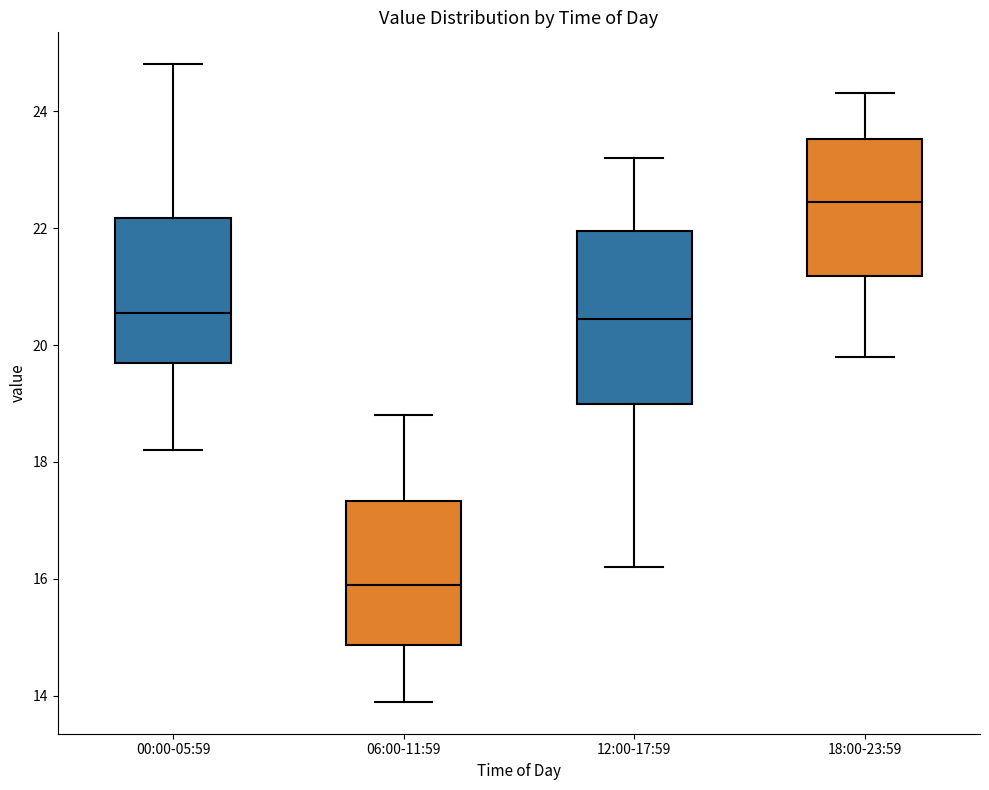

Comparing the boxes themselves (not the whiskers), which one is the tallest?

12:00-17:59